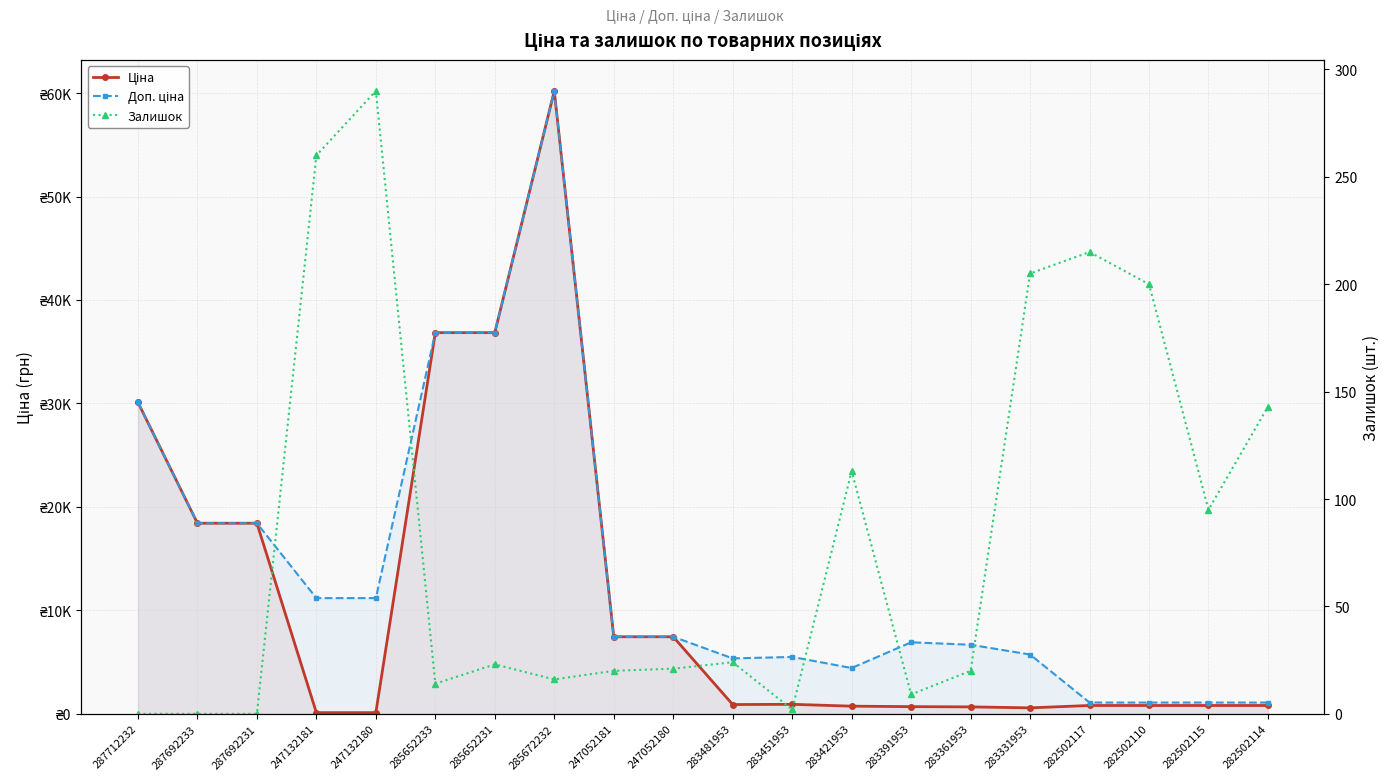

Rank the series at 287692231 from lowest to highest value.

Залишок, Ціна, Доп. ціна